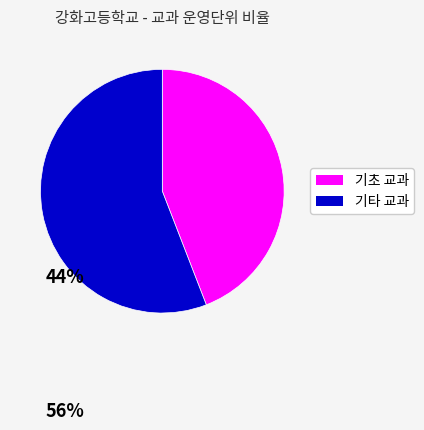

Is there a majority slice in this chart?

Yes